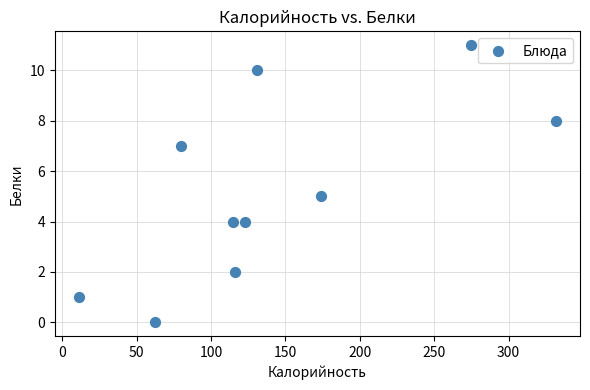

What is the average X value?

142